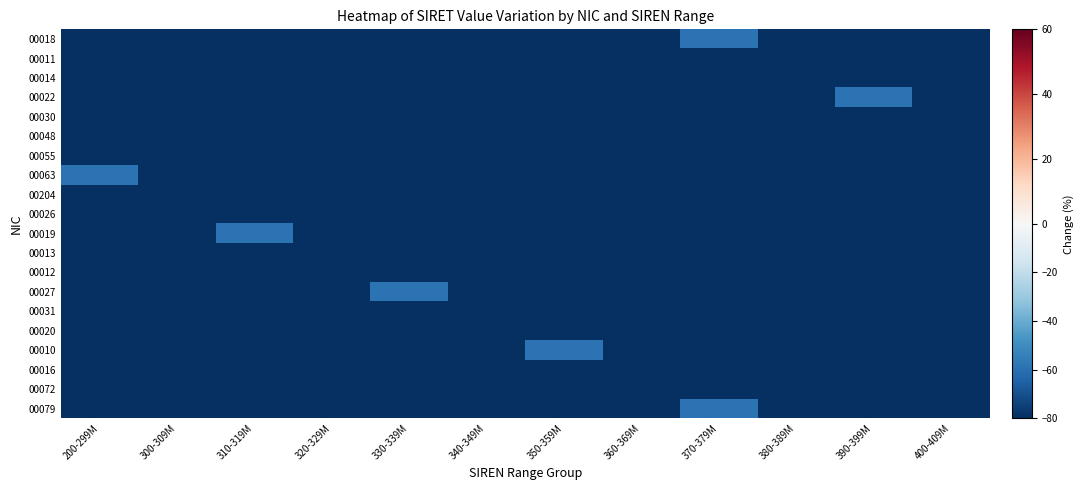

Which has a higher value, 390-399M or 380-389M?

380-389M